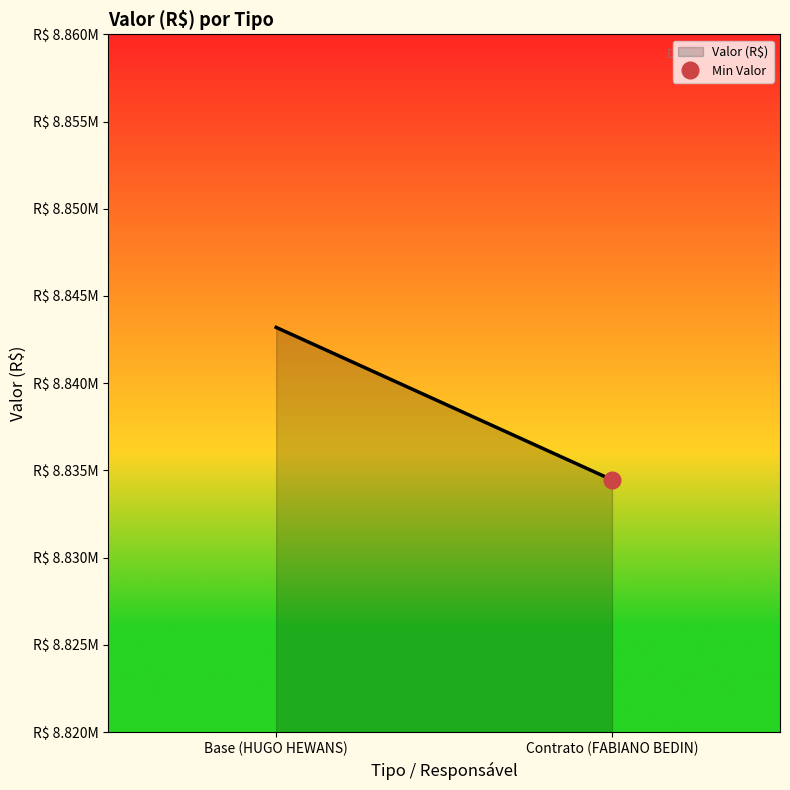

What position from the right is Base (HUGO HEWANS)?

2